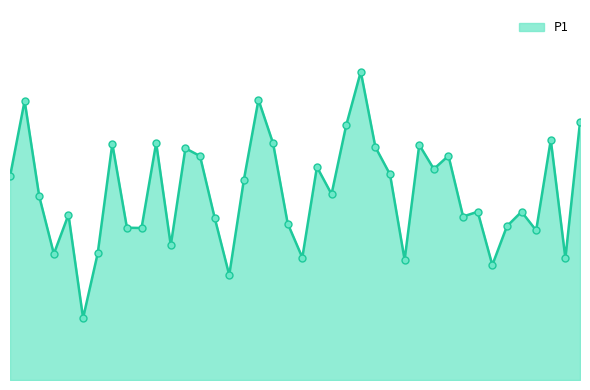

What is the difference between the maximum and minimum values?

16.5